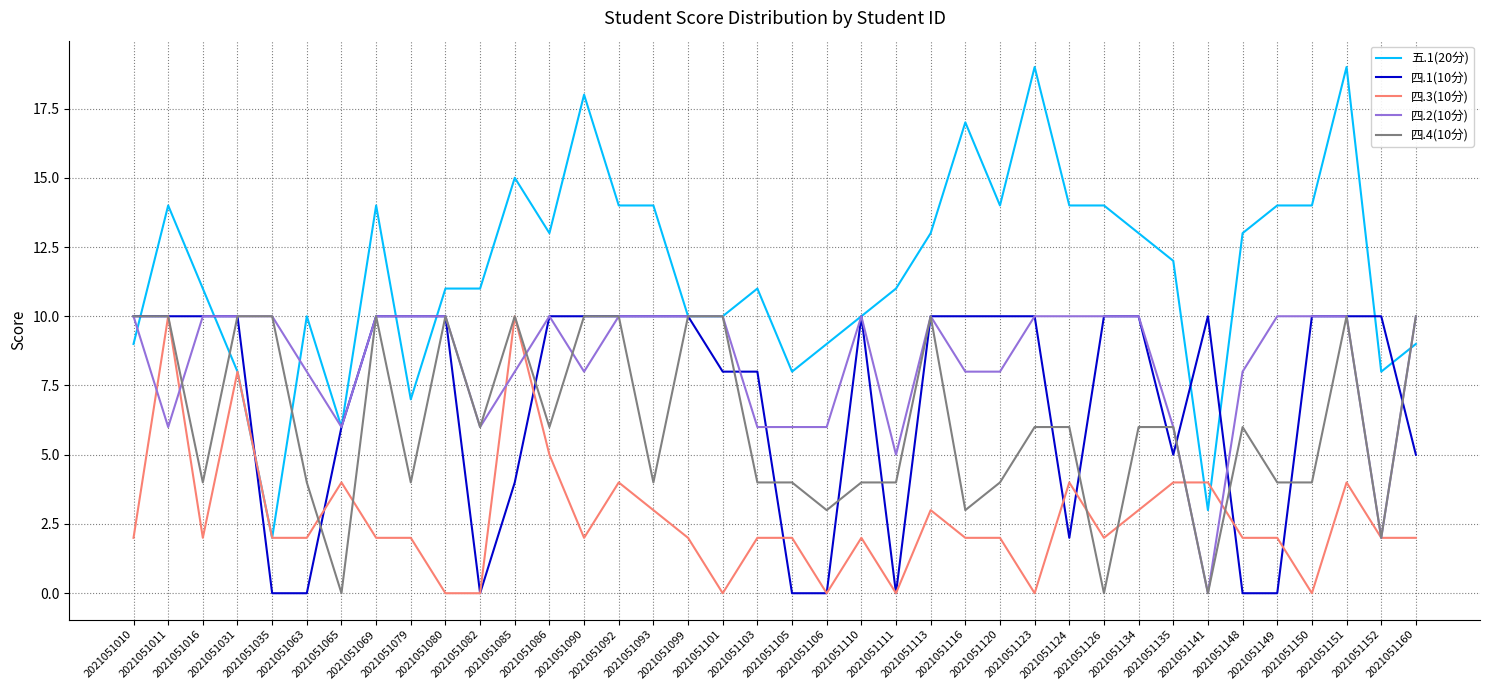

Is the value of 四.4(10分) at 2021051141 greater than the value of 四.2(10分) at 2021051016?

No